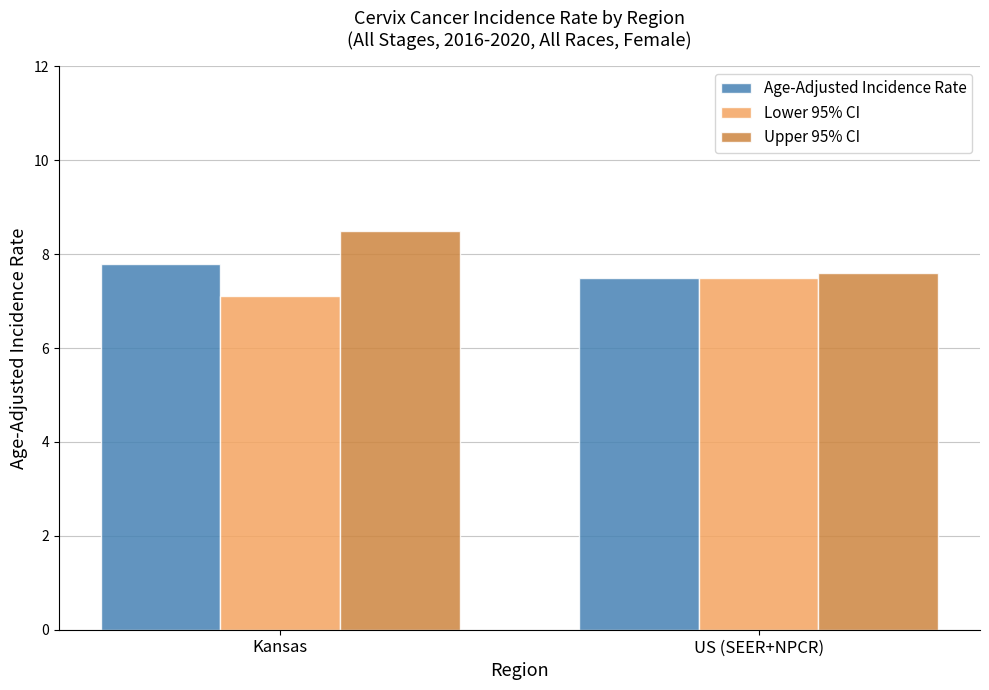

Is the value of Upper 95% CI at US (SEER+NPCR) greater than the value of Age-Adjusted Incidence Rate at Kansas?

No